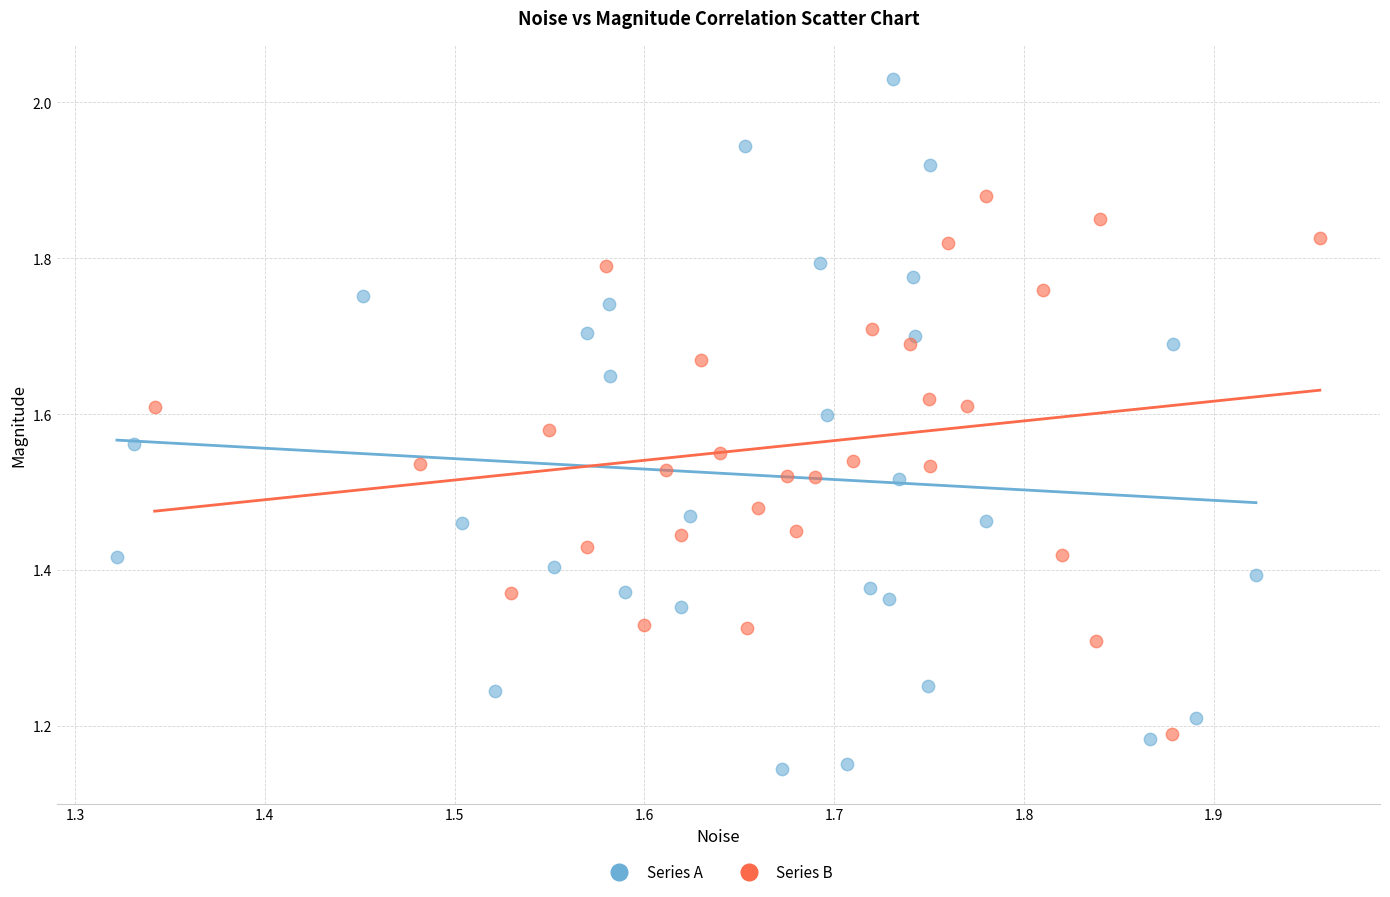

Which series has the widest spread of Y values?

Series A